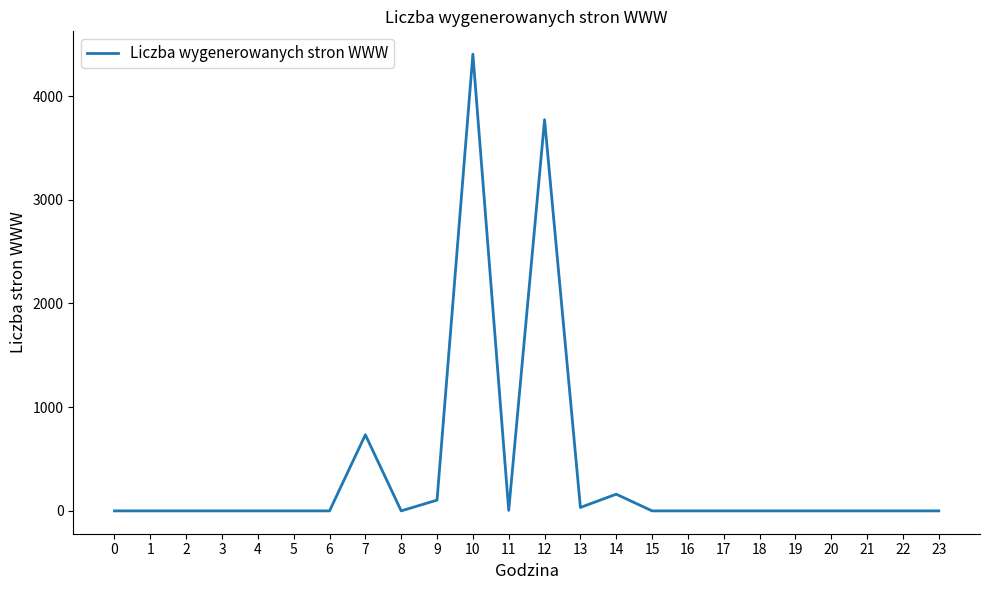

Where is the data nearest to the value 2202?

7